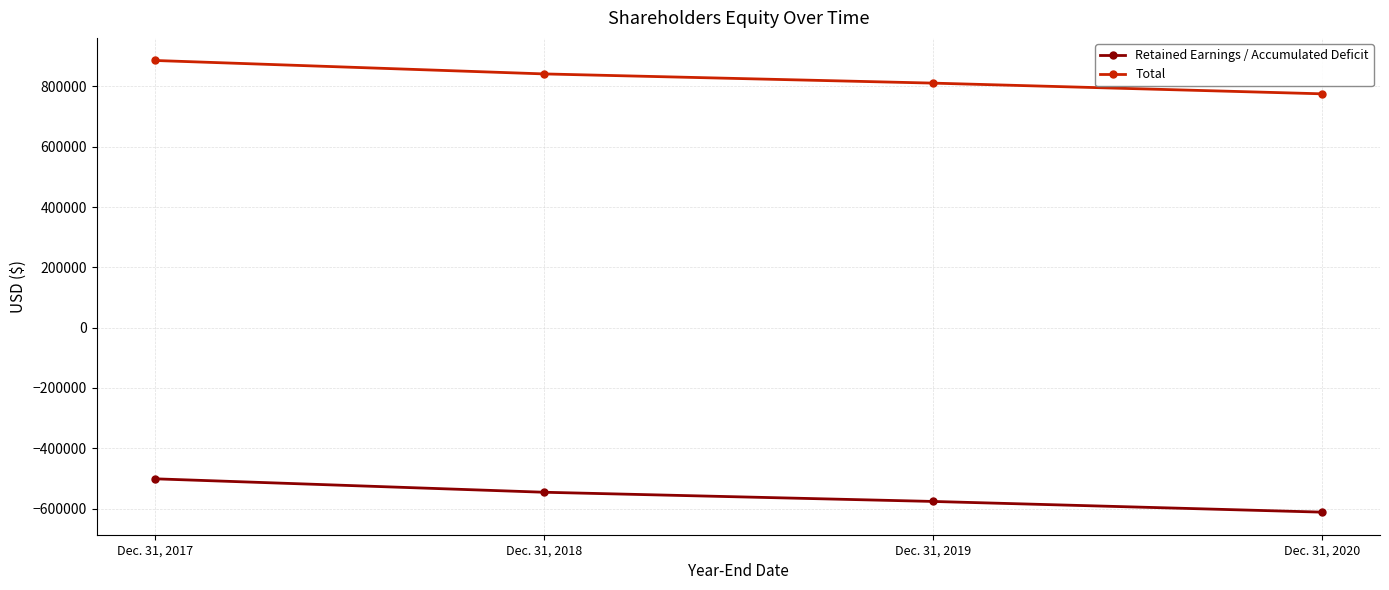

True or false: Retained Earnings / Accumulated Deficit and Total intersect in this chart.

False